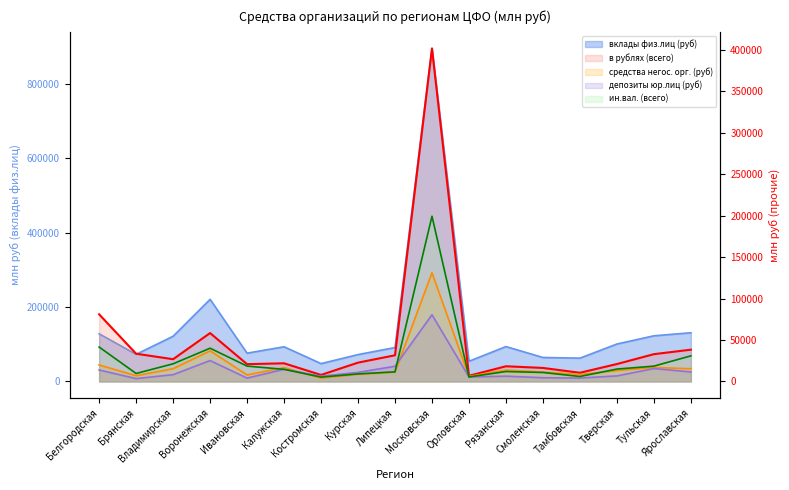

True or false: в рублях (всего) and депозиты юр.лиц (руб) intersect in this chart.

False